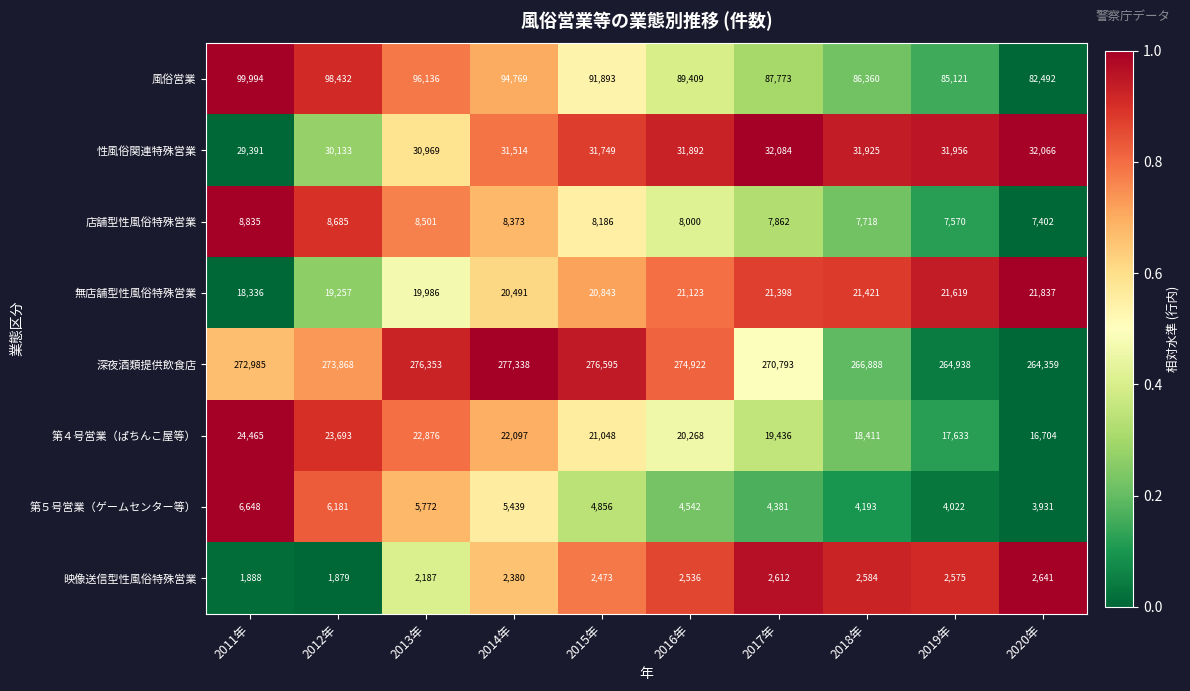

Which series has the largest total across all categories?

深夜酒類提供飲食店